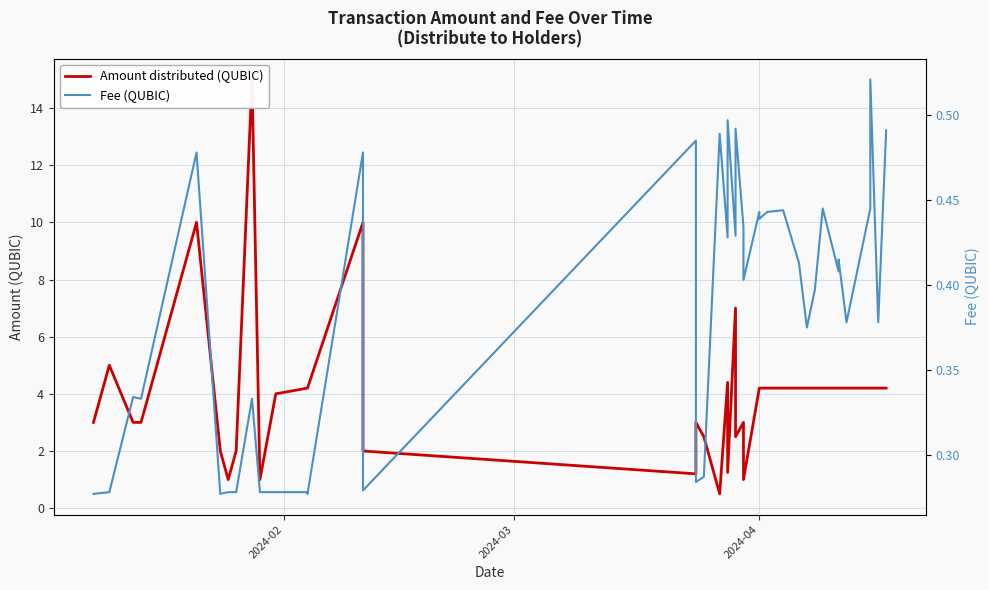

How many categories are shown in the chart?

40